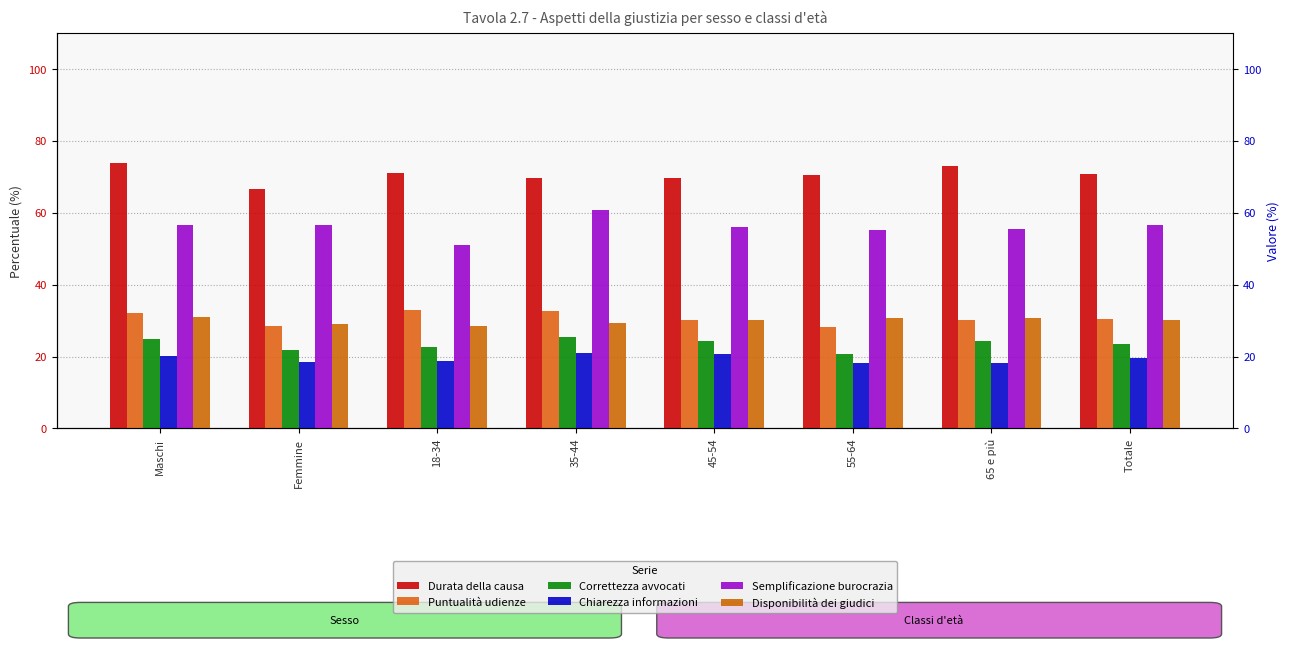

Where does the Correttezza avvocati series first go above 24?

Maschi